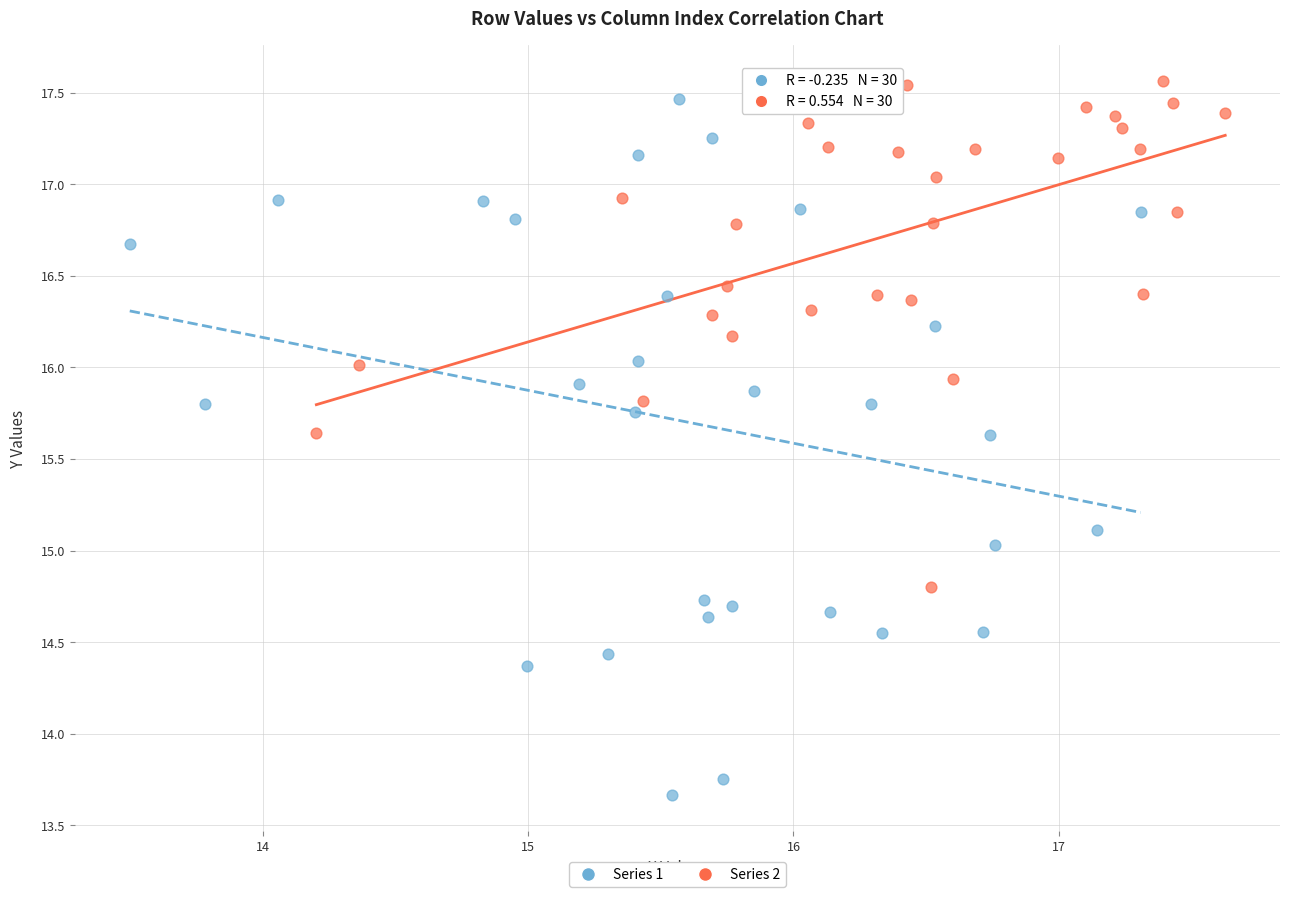

Which series reaches the minimum Y coordinate?

Series 1